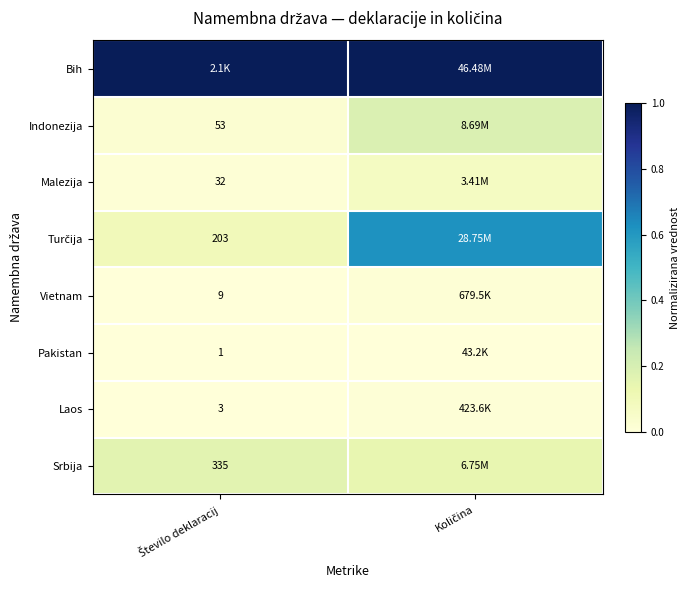

Which category has the lowest value across all series?

Število deklaracij